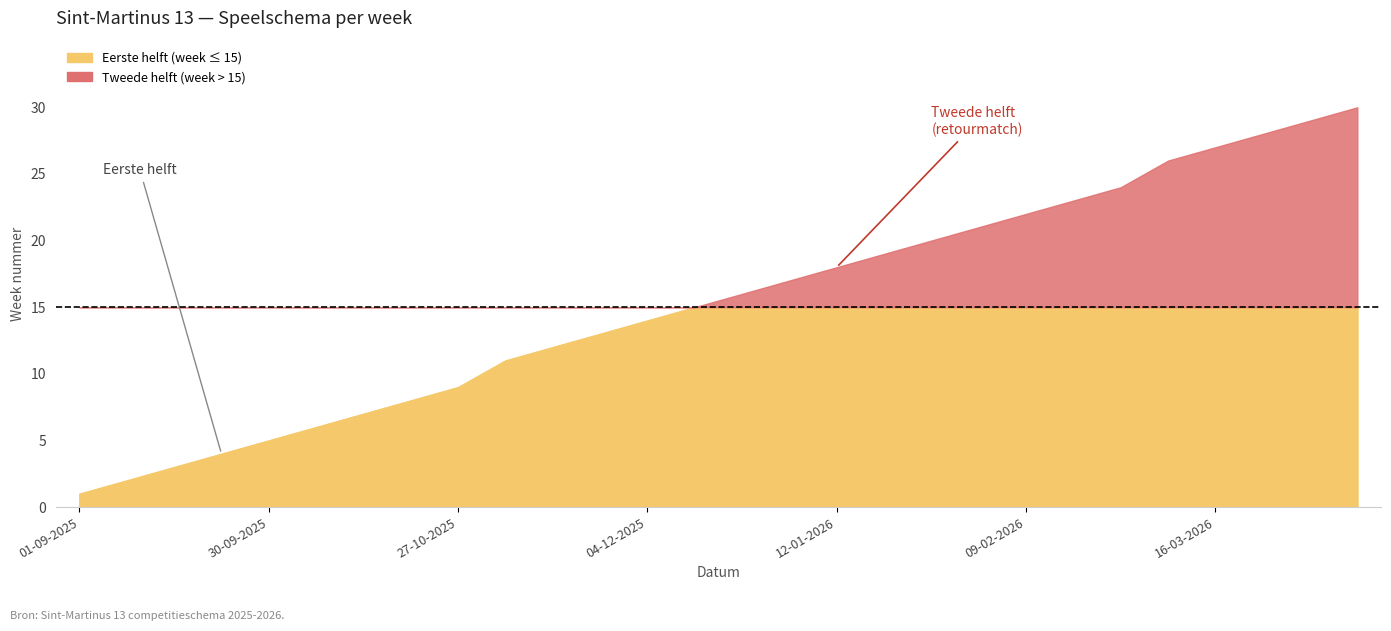

True or false: the data shows 3 at 08-09-2025.

False